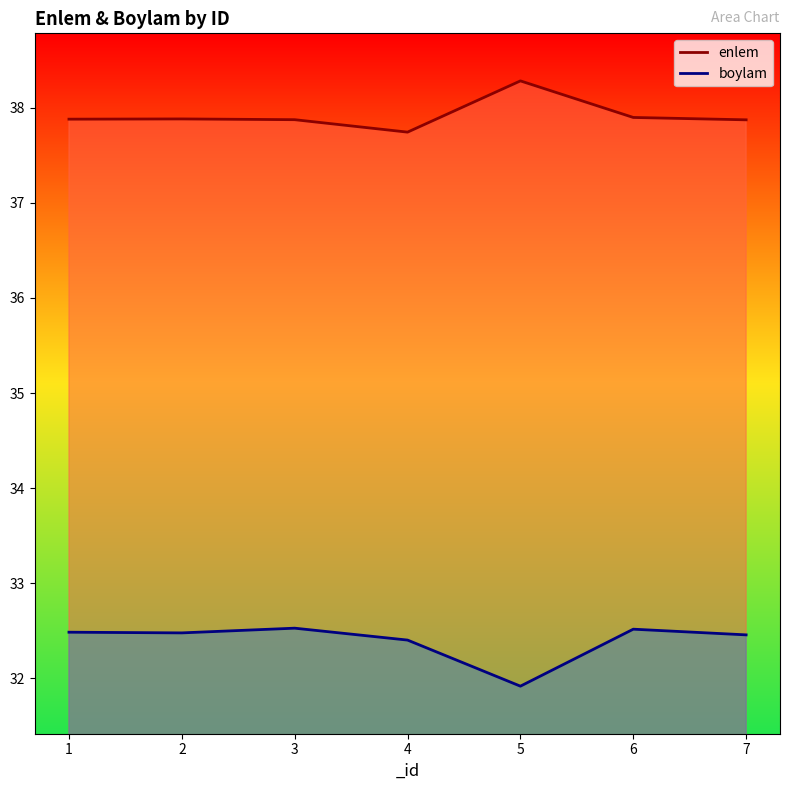

Is the value of boylam at 1 greater than the value of enlem at 2?

No